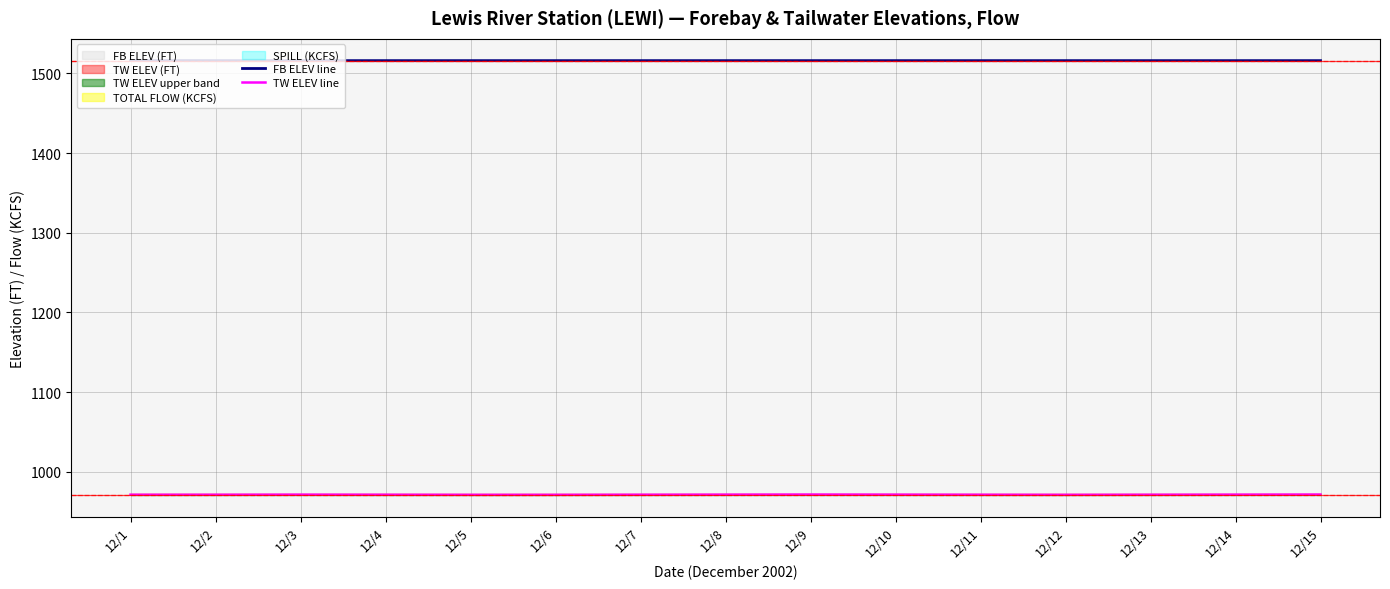

What is the value of the FB ELEV line point at the 7th from the left?

1516.1